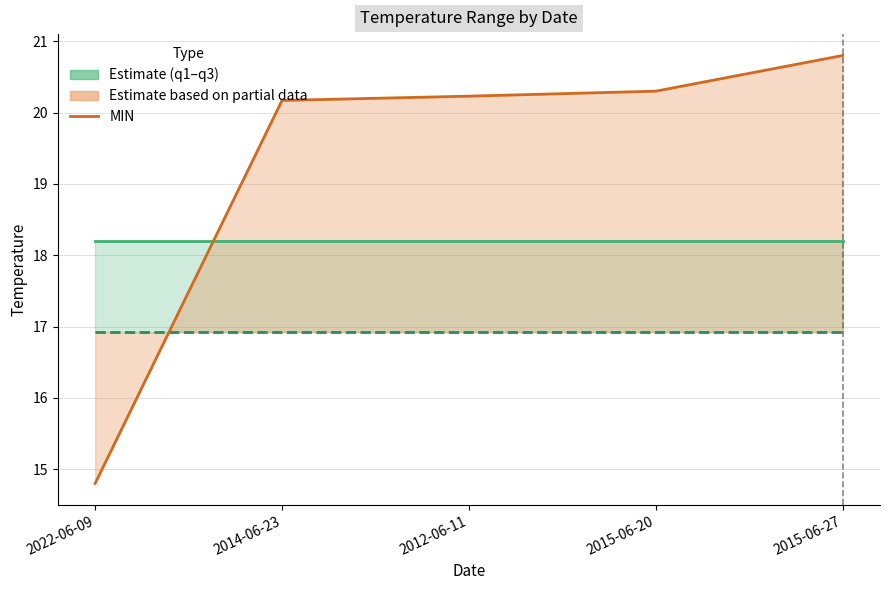

The q1 series shows 16.9 at 2012-06-11. True or false?

True